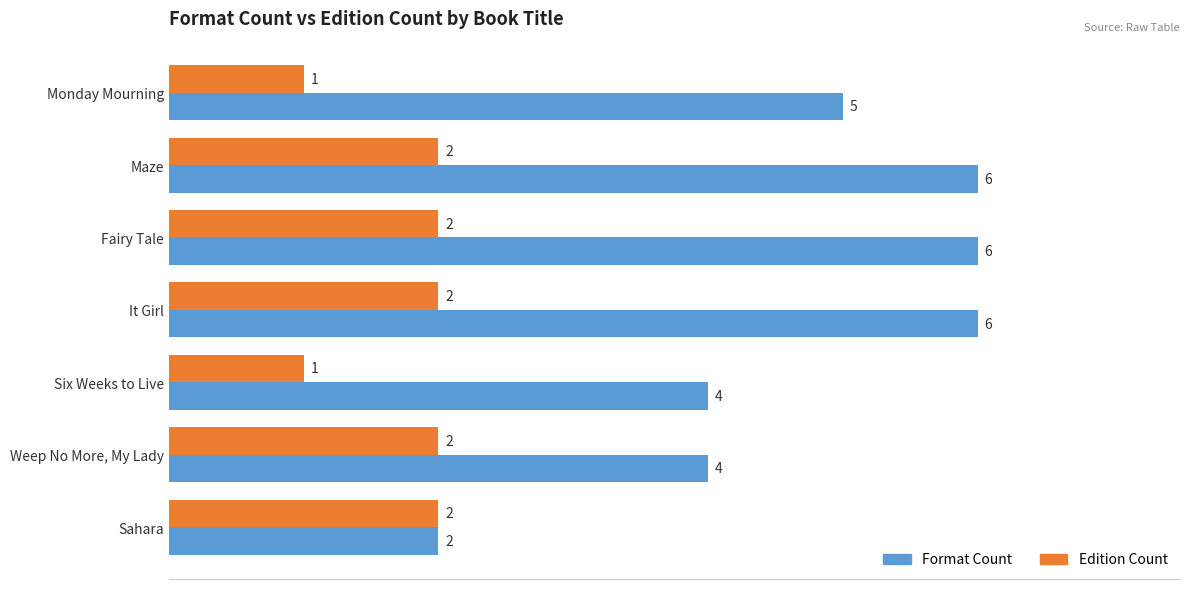

What is the highest value of the Format Count series?

6